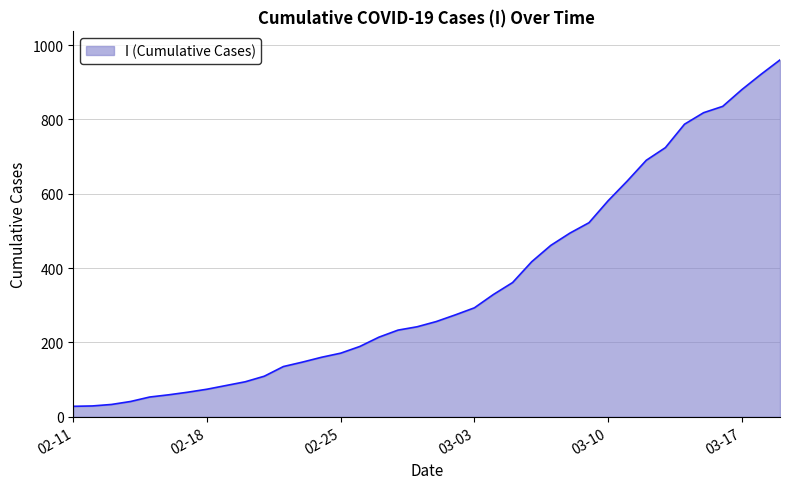

What is the minimum value shown in the chart?

28